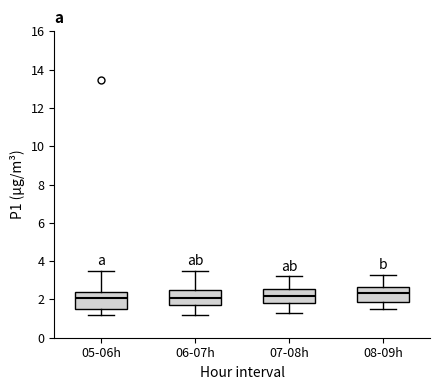

Reading left to right, transcribe this box plot: for each box, give where its median line is, the range the box spans, and where its two whiskers end, as read against the y-axis. The values are not printed on the chart, so give them approximately, as read against the axis.

05-06h: median 2.0, box 1.6 to 2.4, whiskers 1.2 to 3.4
06-07h: median 2.0, box 1.6 to 2.6, whiskers 1.2 to 3.4
07-08h: median 2.2, box 1.8 to 2.6, whiskers 1.4 to 3.2
08-09h: median 2.4, box 1.8 to 2.6, whiskers 1.6 to 3.4